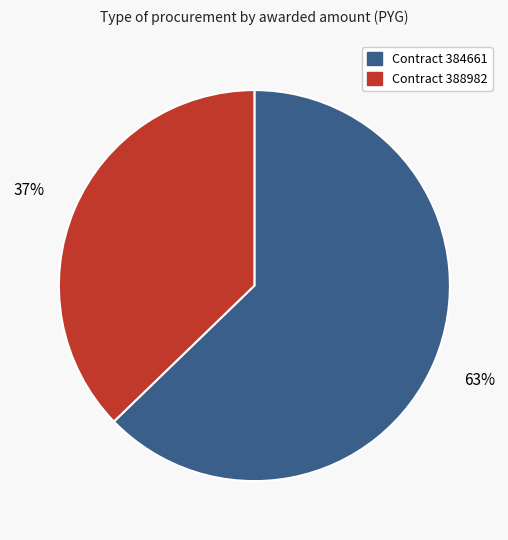

To the nearest percent, what is the average slice percentage?

50%